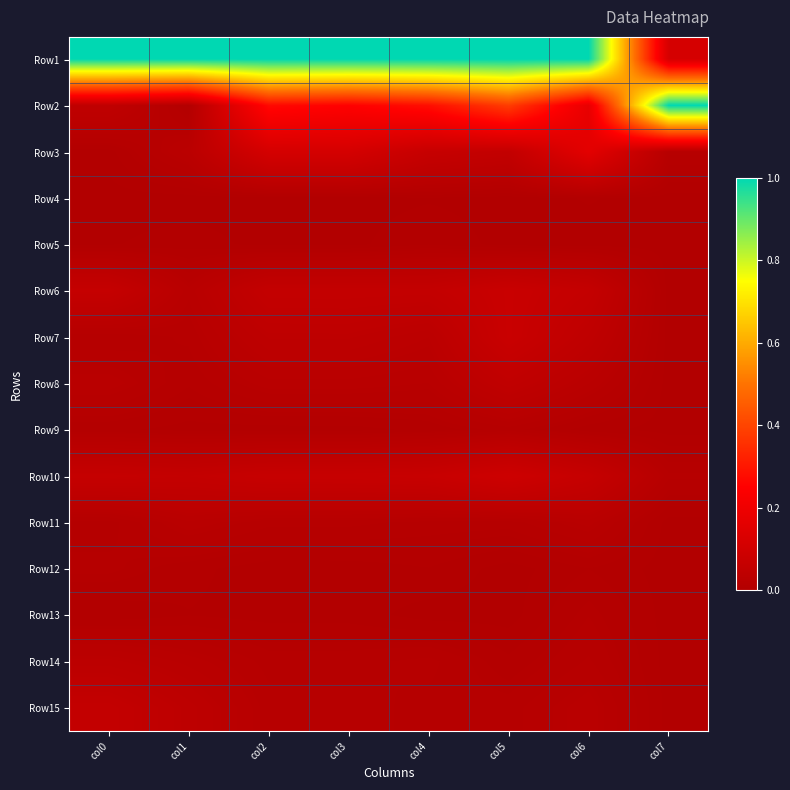

Reading left to right, transcribe all the data shown in this chart.

Row1: col0=1.0	col1=1.0	col2=1.0	col3=1.0	col4=1.0	col5=1.0	col6=1.0	col7=0.1
Row2: col0=0.0	col1=0.0	col2=0.3	col3=0.3	col4=0.3	col5=0.4	col6=0.2	col7=1.0
Row3: col0=0.0	col1=0.0	col2=0.1	col3=0.1	col4=0.1	col5=0.1	col6=0.2	col7=0.0
Row4: col0=0.0	col1=0.0	col2=0.0	col3=0.0	col4=0.0	col5=0.0	col6=0.0	col7=0.0
Row5: col0=0.0	col1=0.0	col2=0.0	col3=0.0	col4=0.0	col5=0.0	col6=0.0	col7=0.0
Row6: col0=0.1	col1=0.0	col2=0.1	col3=0.1	col4=0.1	col5=0.1	col6=0.1	col7=0.0
Row7: col0=0.0	col1=0.0	col2=0.0	col3=0.0	col4=0.0	col5=0.1	col6=0.0	col7=0.0
Row8: col0=0.0	col1=0.0	col2=0.0	col3=0.0	col4=0.0	col5=0.0	col6=0.0	col7=0.0
Row9: col0=0.0	col1=0.0	col2=0.0	col3=0.0	col4=0.0	col5=0.0	col6=0.0	col7=0.0
Row10: col0=0.1	col1=0.1	col2=0.1	col3=0.1	col4=0.1	col5=0.1	col6=0.1	col7=0.0
Row11: col0=0.0	col1=0.0	col2=0.0	col3=0.0	col4=0.0	col5=0.0	col6=0.0	col7=0.0
Row12: col0=0.0	col1=0.0	col2=0.0	col3=0.0	col4=0.0	col5=0.0	col6=0.0	col7=0.0
Row13: col0=0.0	col1=0.0	col2=0.0	col3=0.0	col4=0.0	col5=0.0	col6=0.0	col7=0.0
Row14: col0=0.0	col1=0.0	col2=0.0	col3=0.0	col4=0.0	col5=0.0	col6=0.0	col7=0.0
Row15: col0=0.1	col1=0.0	col2=0.0	col3=0.0	col4=0.0	col5=0.0	col6=0.0	col7=0.0